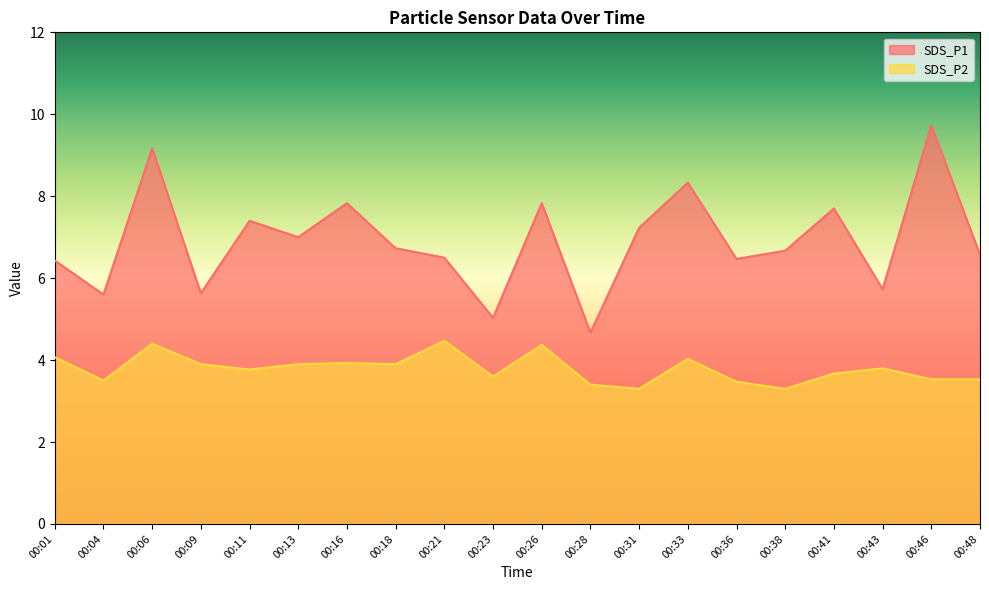

Reading left to right, transcribe all the data shown in this chart.

SDS_P1: 00:01=6.4	00:04=5.6	00:06=9.2	00:09=5.6	00:11=7.4	00:13=7.0	00:16=7.8	00:18=6.7	00:21=6.5	00:23=5.0	00:26=7.8	00:28=4.7	00:31=7.2	00:33=8.3	00:36=6.5	00:38=6.7	00:41=7.7	00:43=5.7	00:46=9.7	00:48=6.6
SDS_P2: 00:01=4.1	00:04=3.5	00:06=4.4	00:09=3.9	00:11=3.8	00:13=3.9	00:16=3.9	00:18=3.9	00:21=4.5	00:23=3.6	00:26=4.4	00:28=3.4	00:31=3.3	00:33=4.0	00:36=3.5	00:38=3.3	00:41=3.7	00:43=3.8	00:46=3.5	00:48=3.5